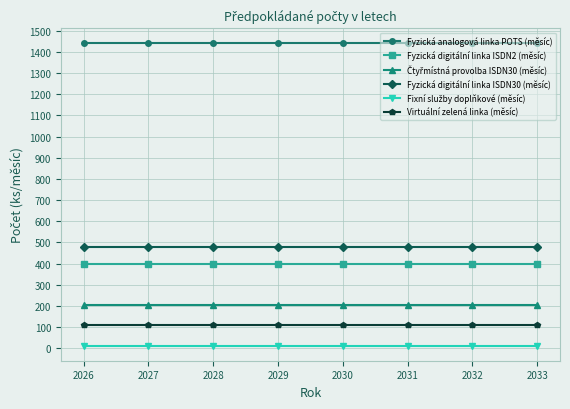

At how many categories does at least one series exceed 1295?

8